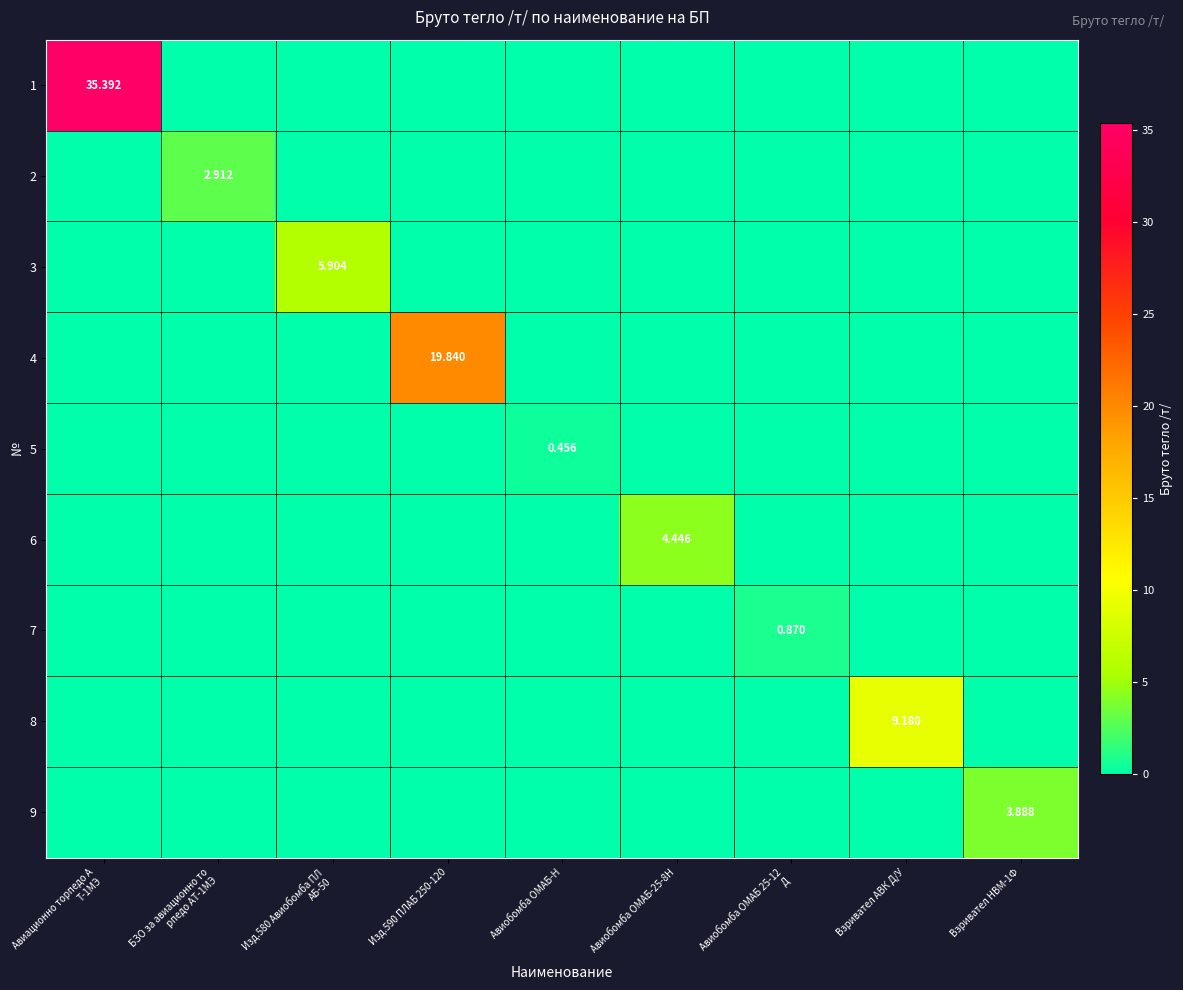

What is the difference between the highest and lowest values at Авиобомба ОМАБ 25-12
Д?

0.9